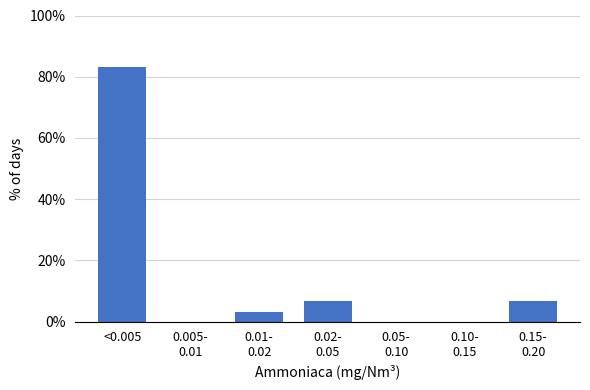

The value at <0.005 is 43.5. True or false?

False